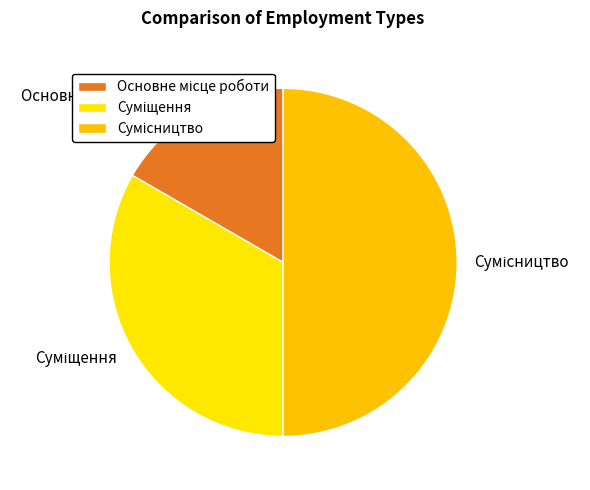

Rank the categories by value from highest to lowest.

Сумісництво, Суміщення, Основне місце роботи